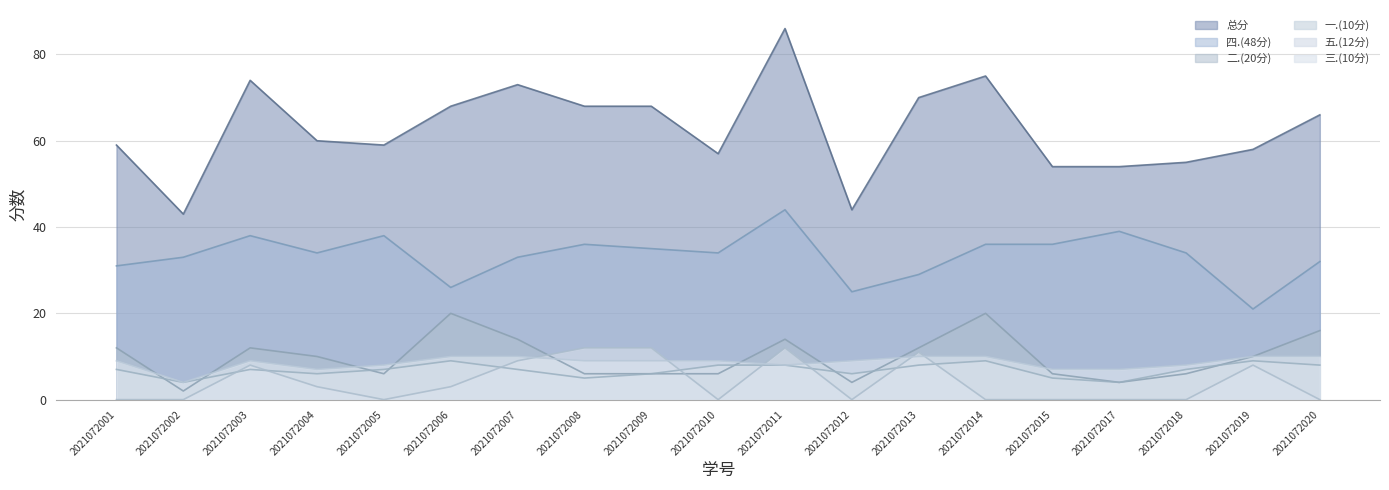

At how many categories does at least one series exceed 29?

19